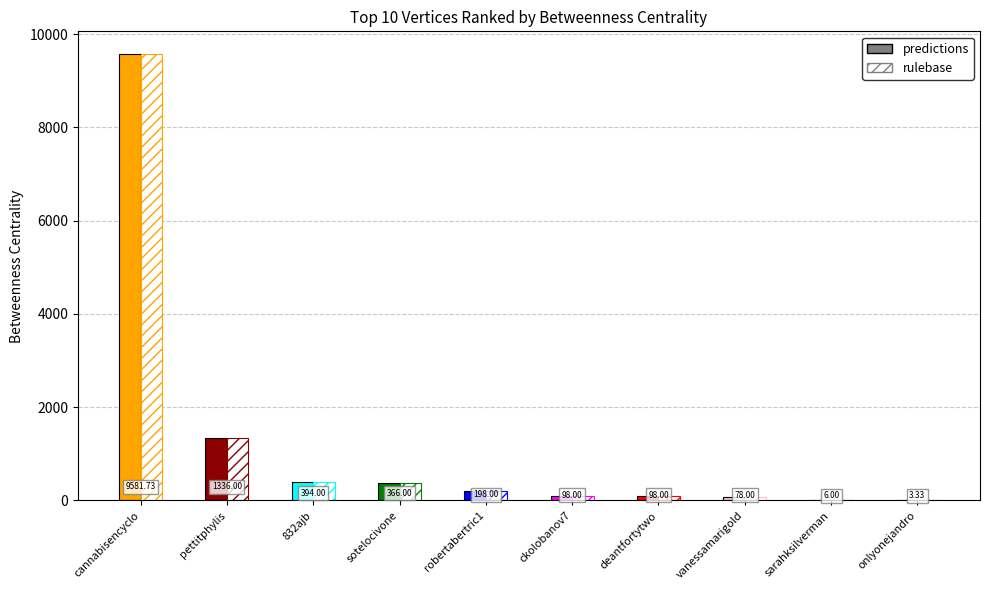

What is the total value across all series at deantfortytwo?

196.0